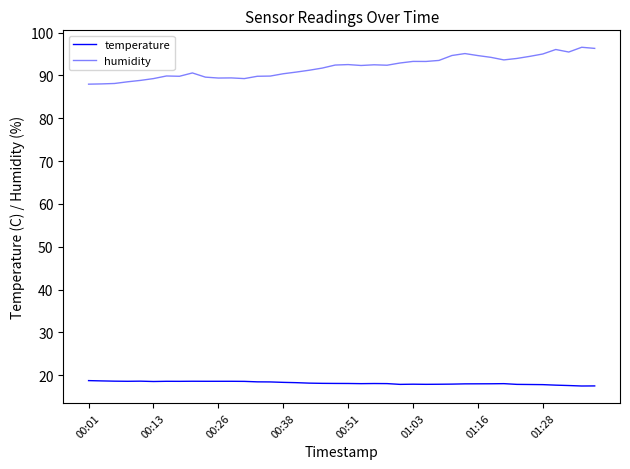

How many lines are shown in the chart?

2